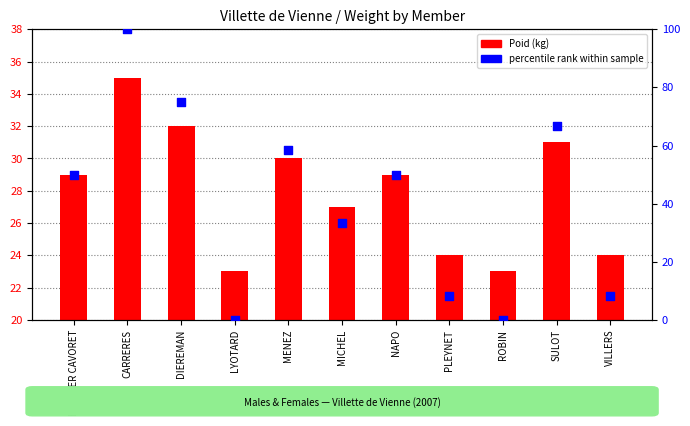

At which category is the sum across all series the highest?

CARRERES